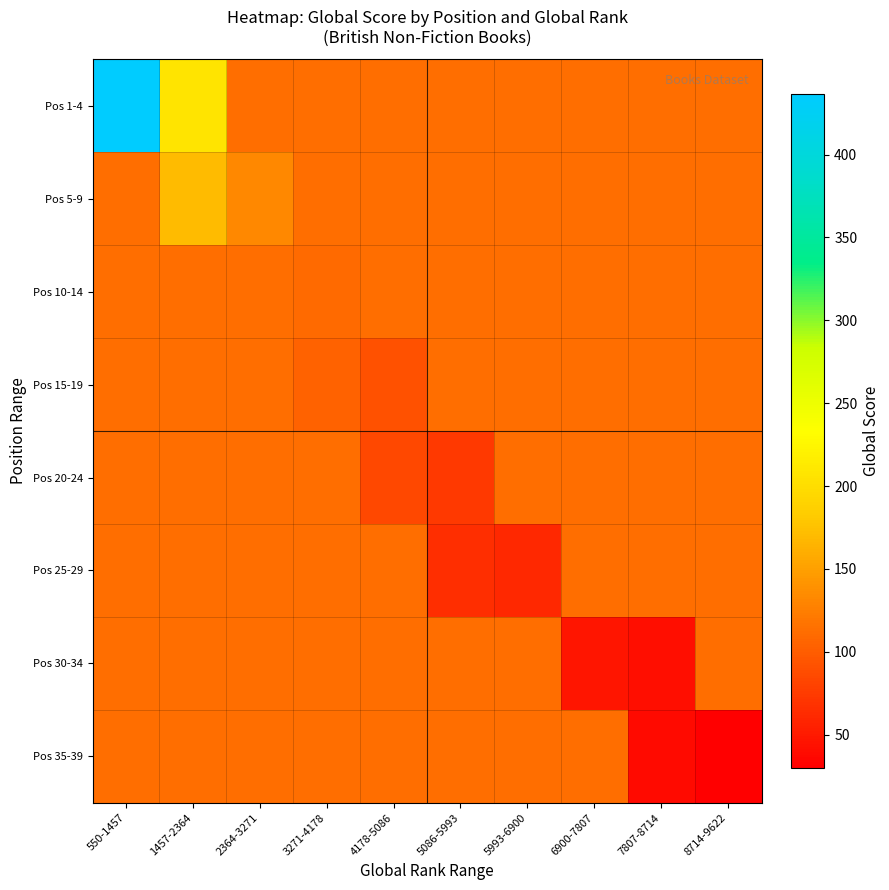

What is the spread (max minus min) of values at 5993-6900?

51.5